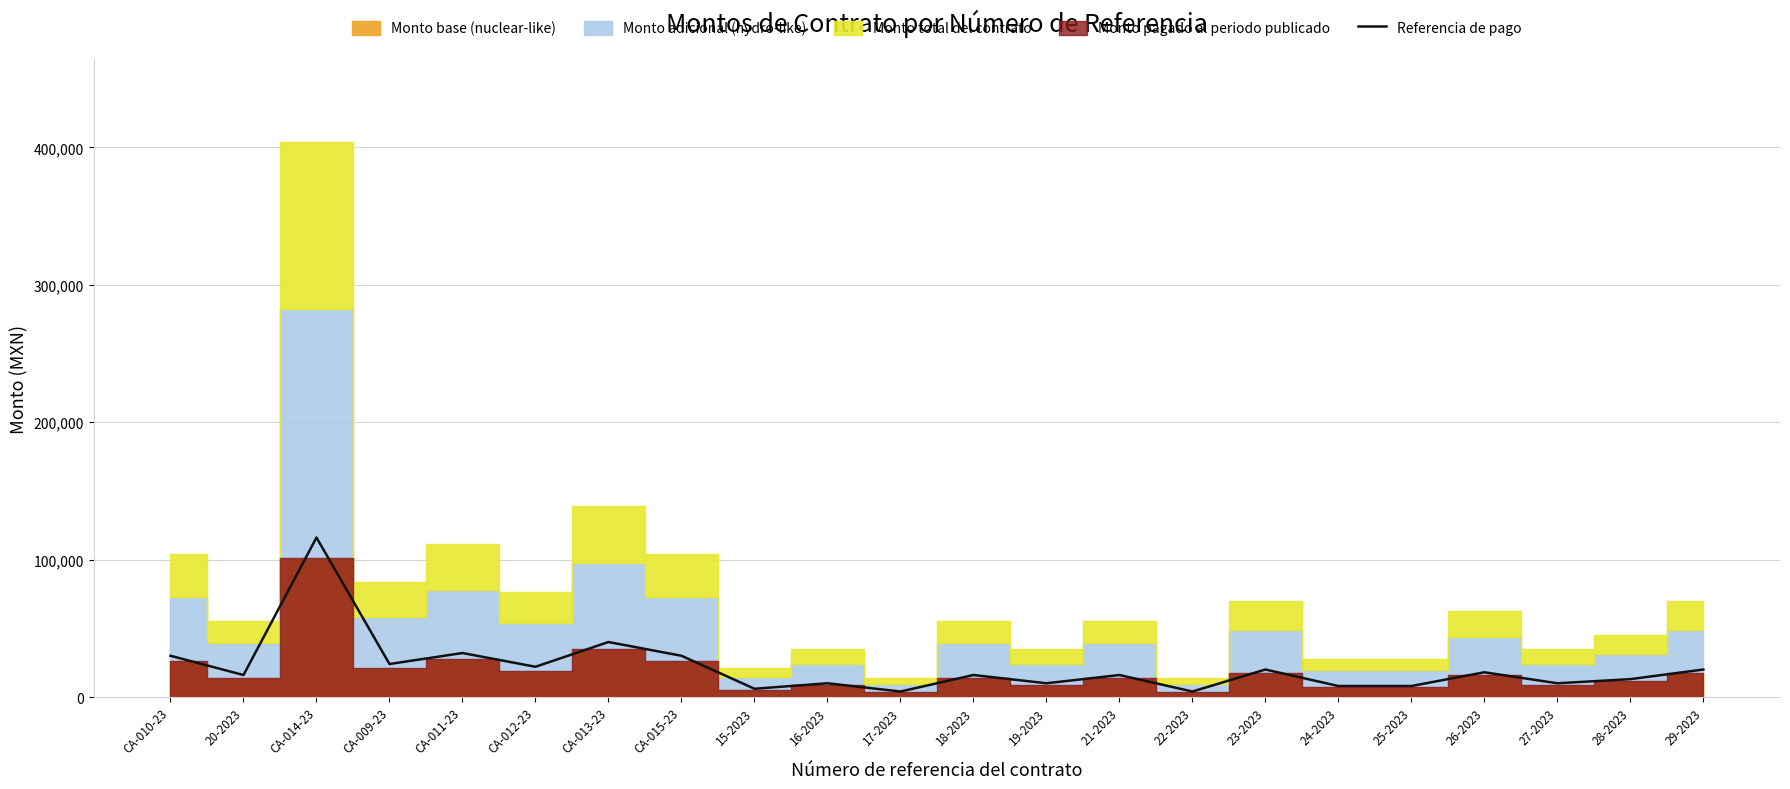

What is the maximum value for Referencia de pago?

116058.0